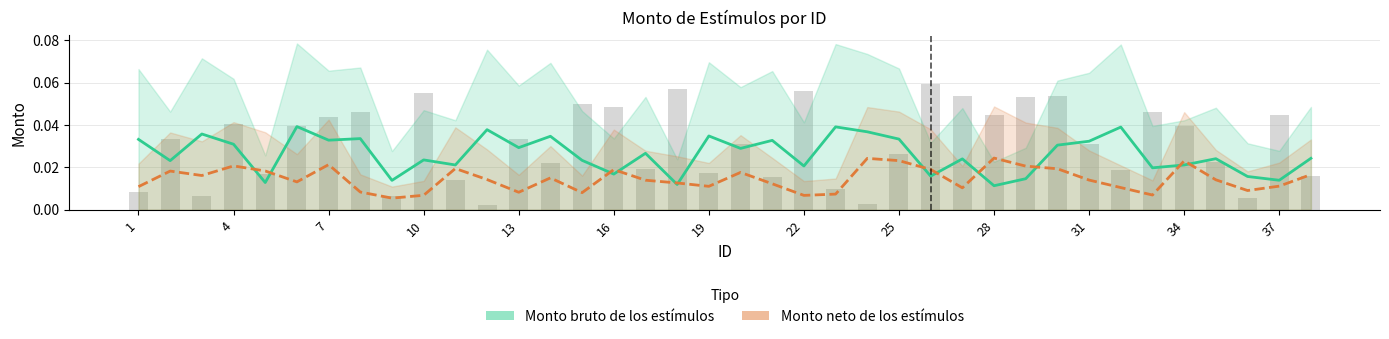

Rank the series by their maximum value, from lowest to highest.

Monto neto de los estímulos, Monto bruto de los estímulos